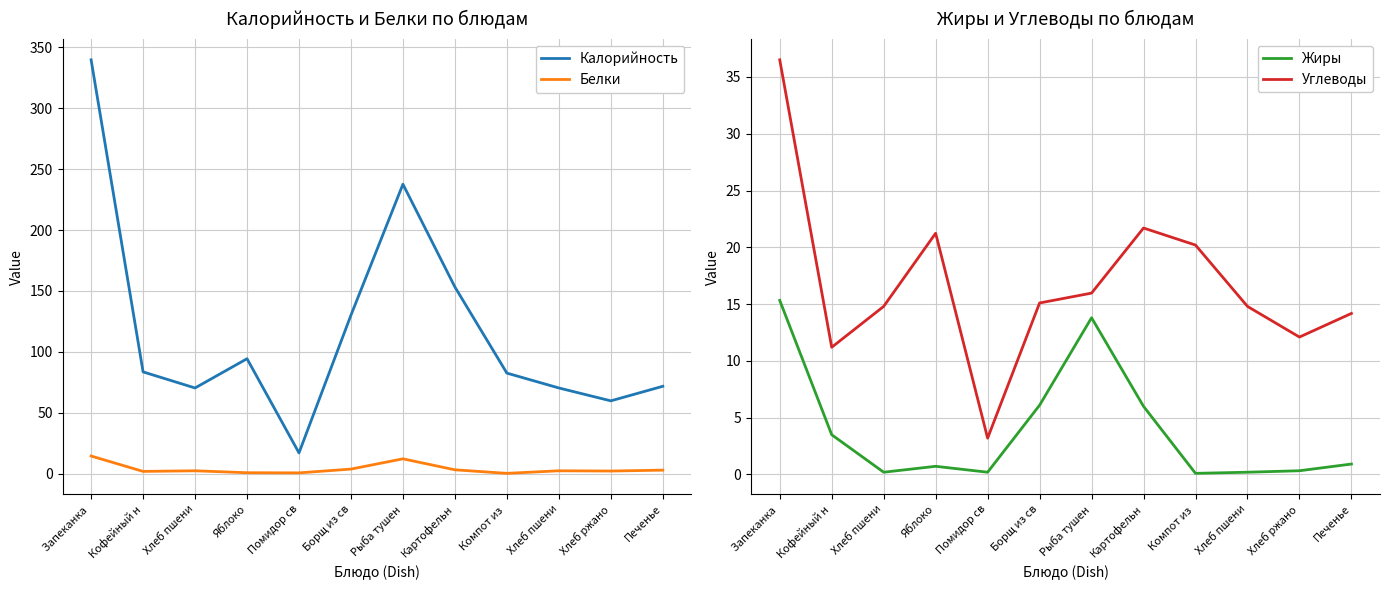

The value of Углеводы at Яблоко is 4.8. True or false?

False